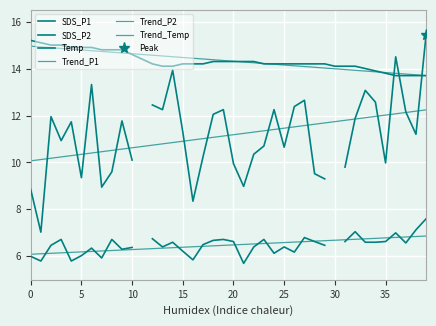

Is the value of Temp at 34 greater than the value of SDS_P2 at 14?

Yes